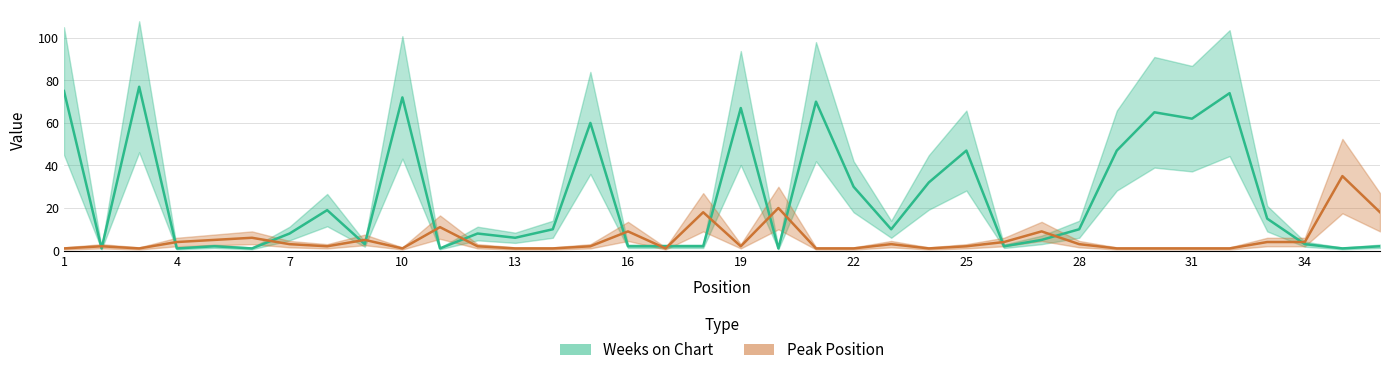

What is the average value of the Peak Position series?

5